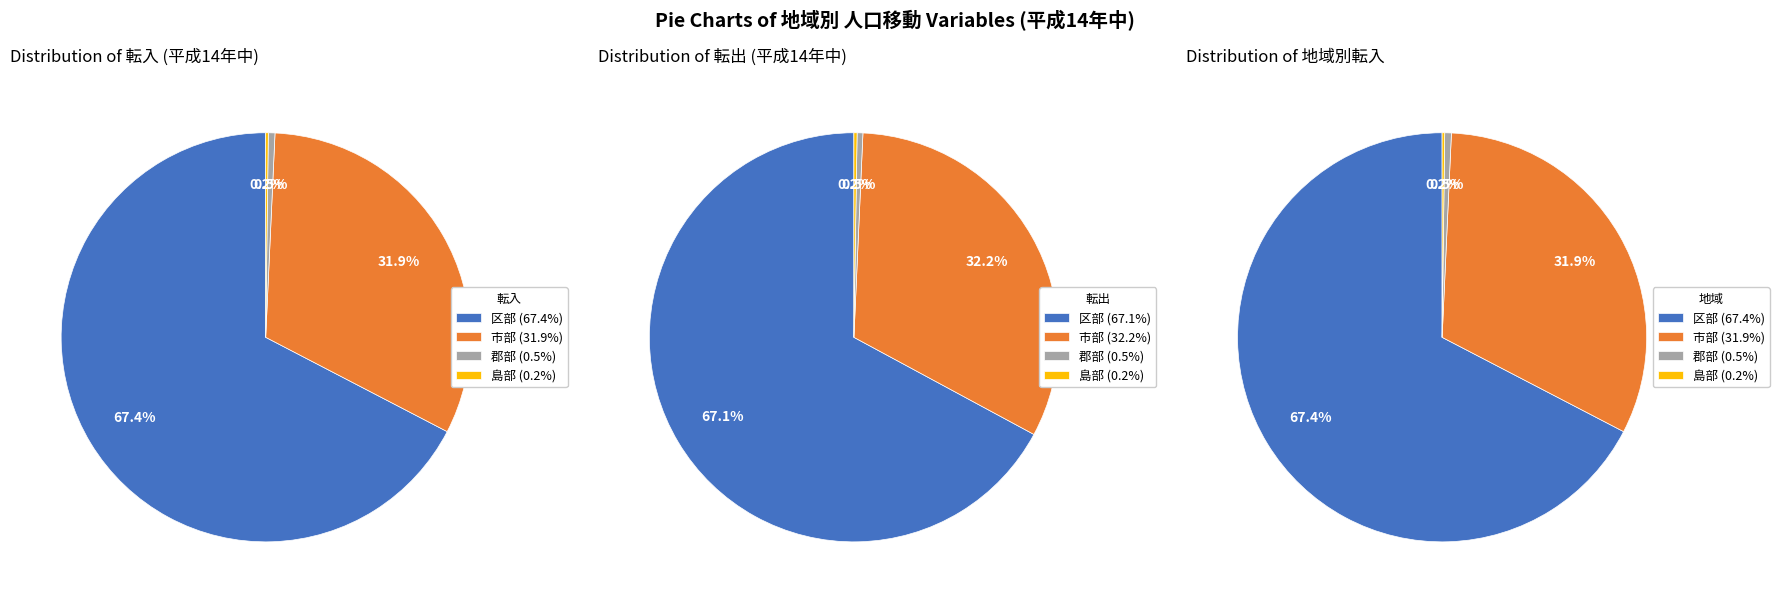

Is it true that 区部 is 24% of the pie?

False